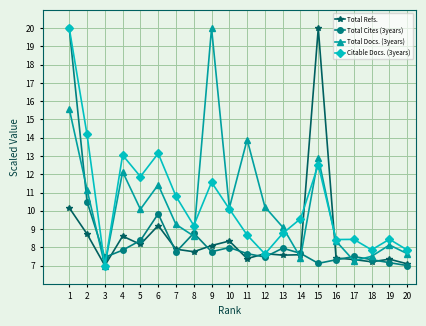

How many lines are shown in the chart?

4